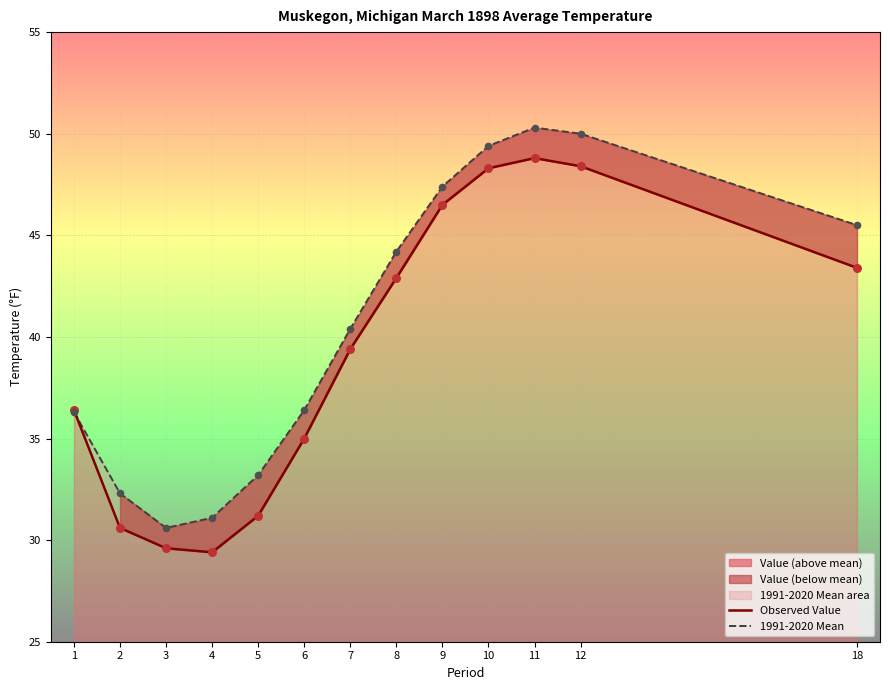

At which label is Observed Value closest to 39?

7